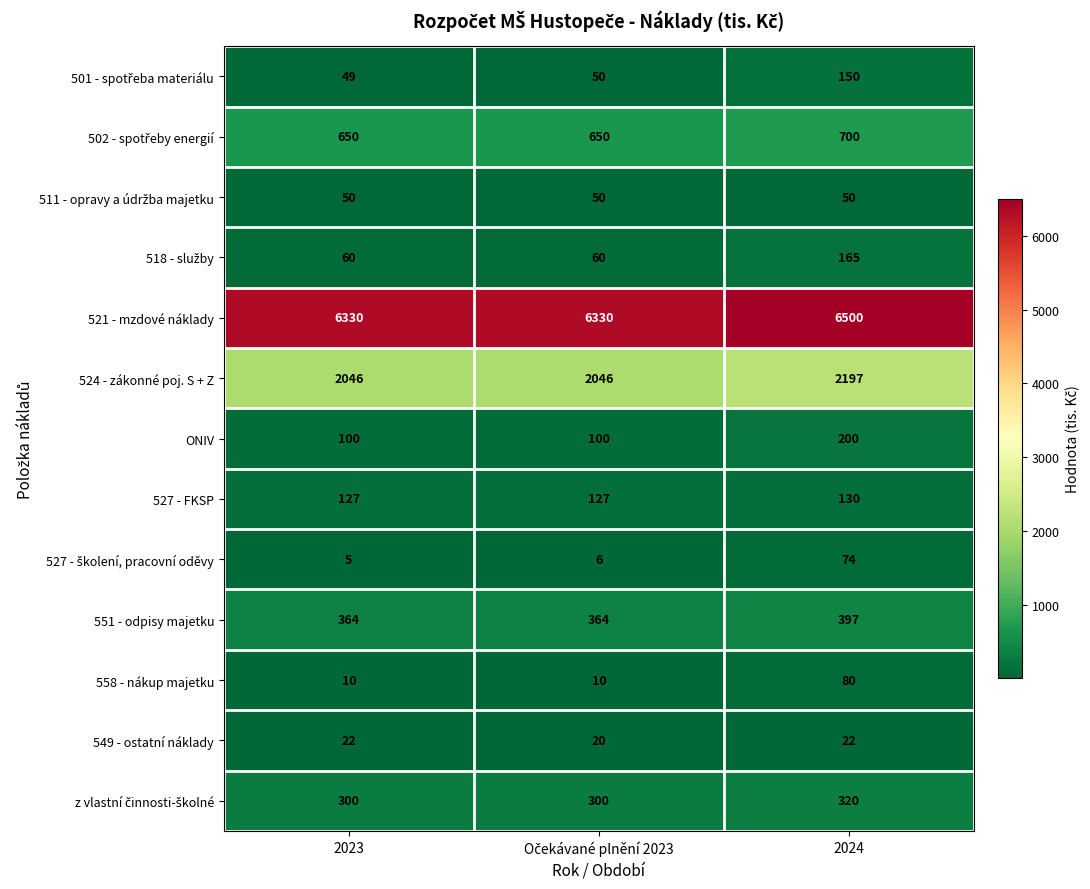

At which category is the sum across all series the highest?

2024